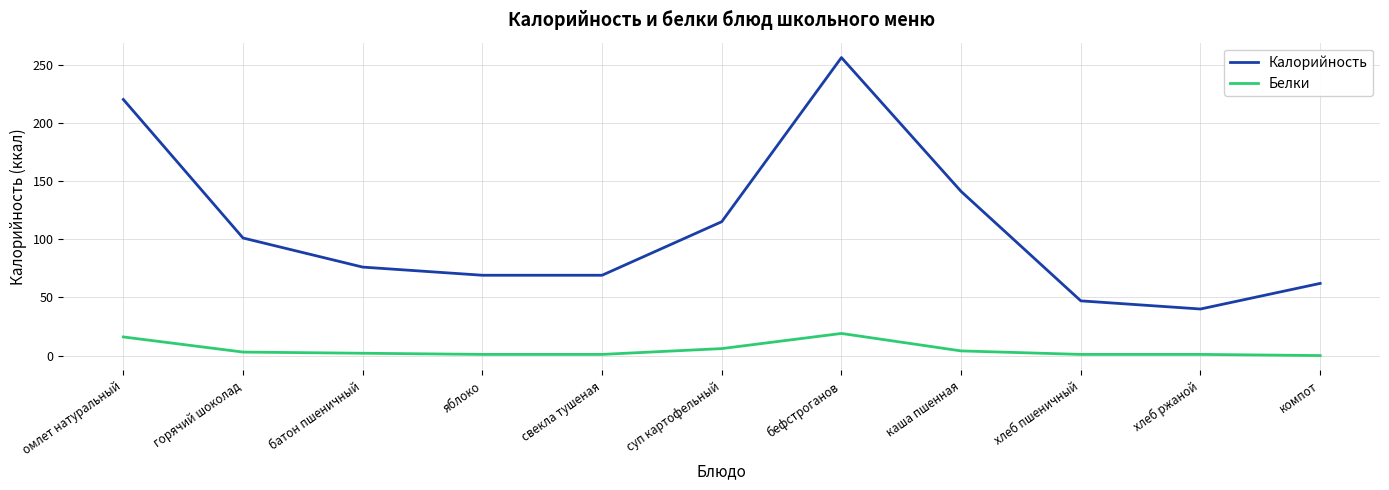

True or false: Калорийность and Белки intersect in this chart.

False